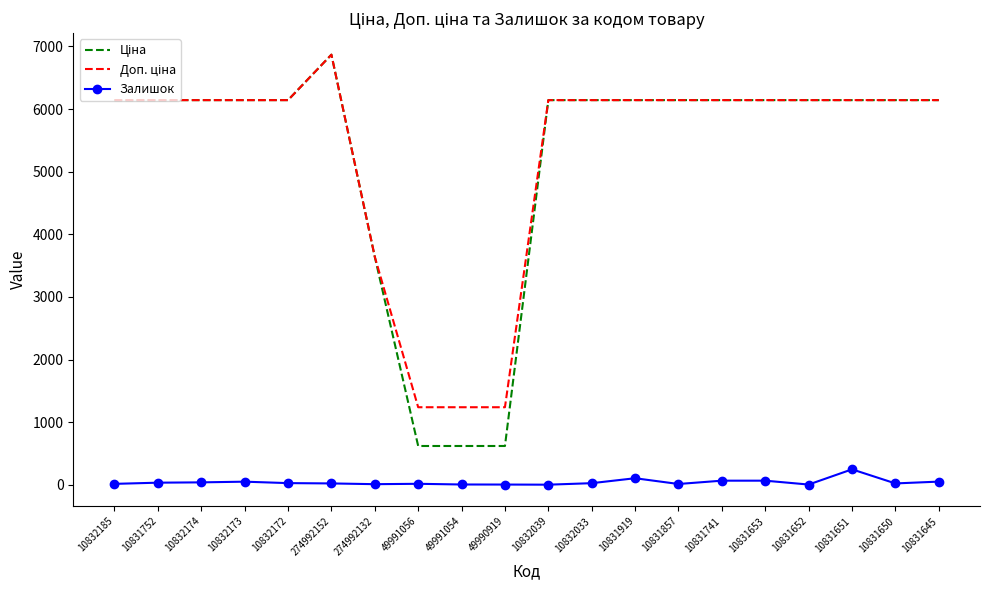

What is the greatest value displayed?

6869.4